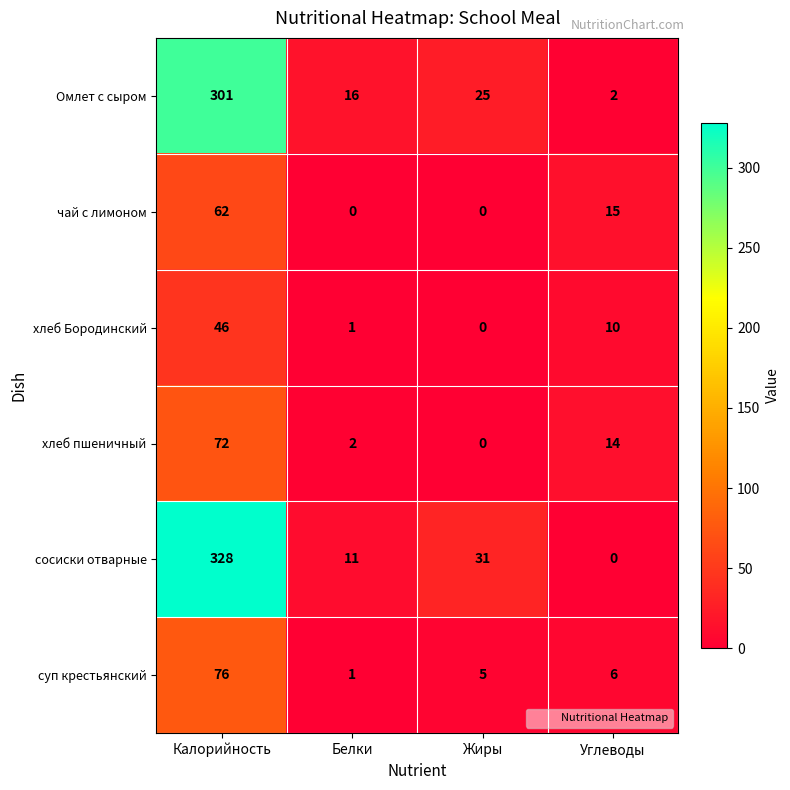

Which label corresponds to the largest value in the chart?

Калорийность